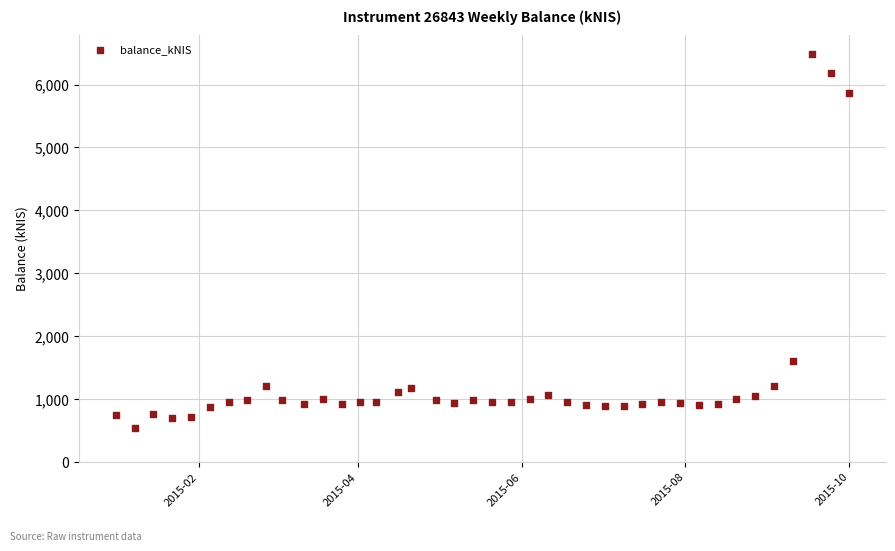

What is the range of Y values (max minus min)?

5949.7